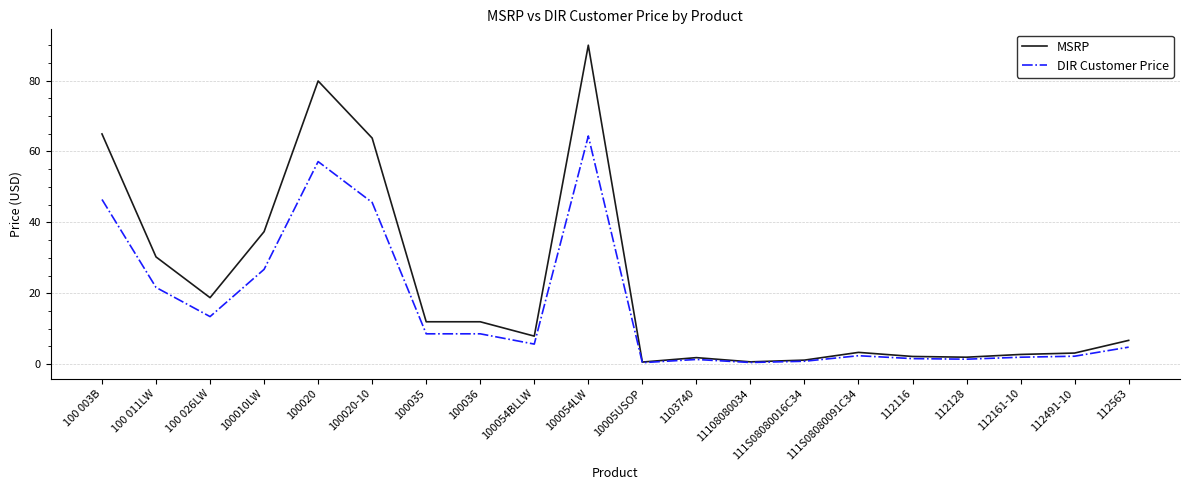

What is the difference between the second highest and minimum values in the DIR Customer Price series?

56.7